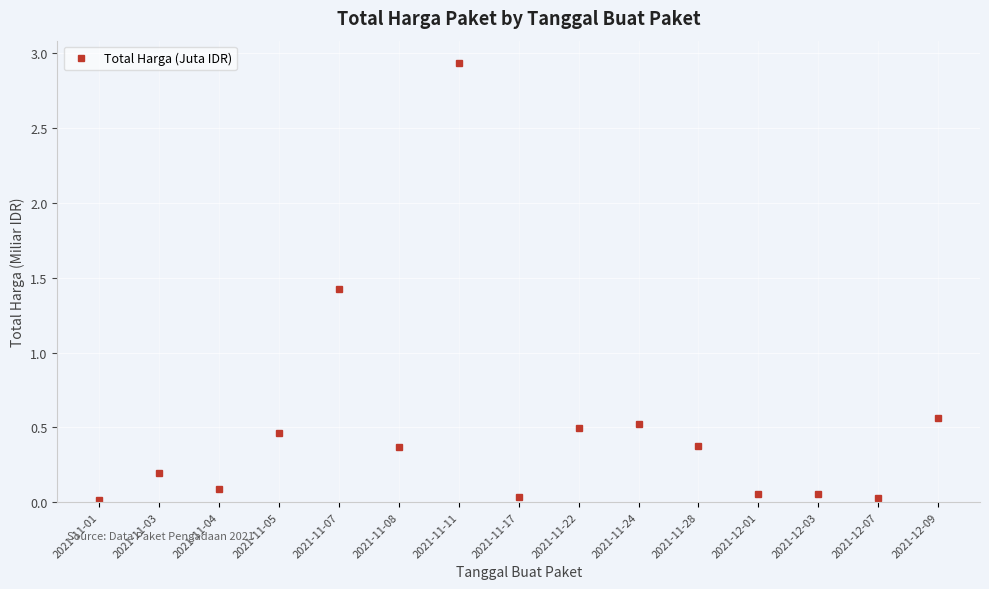

Does the chart display data point markers on the line(s)?

Yes